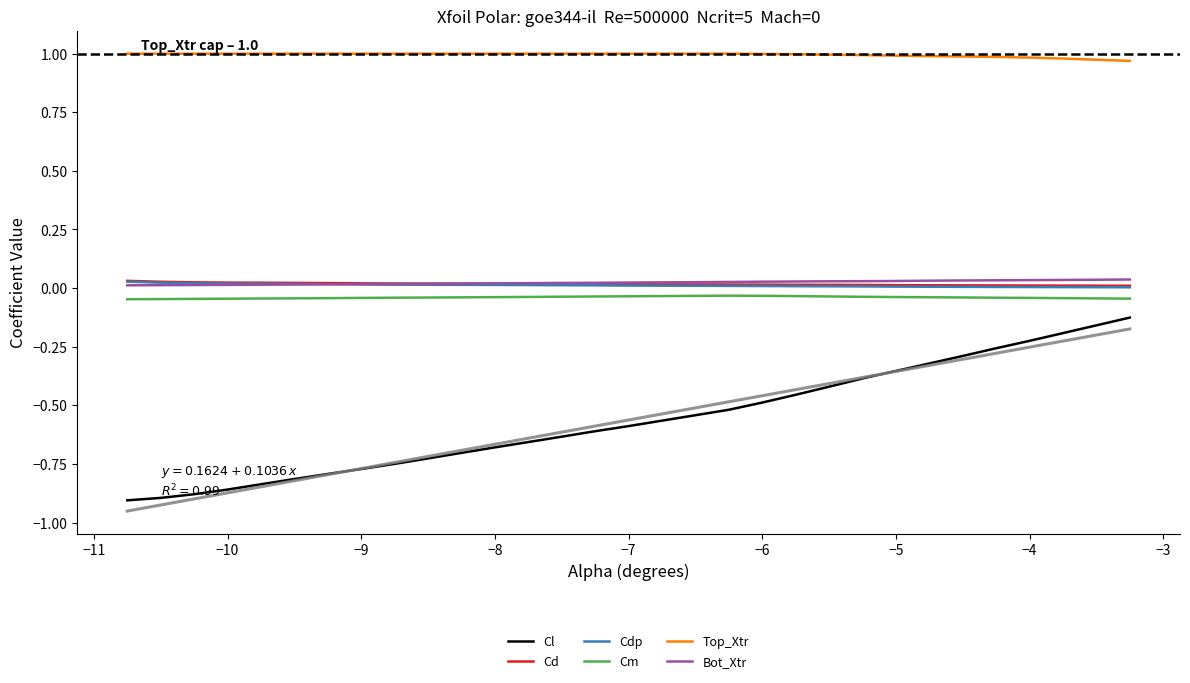

What is the value of the Top_Xtr point at the 22nd from the left?

1.0